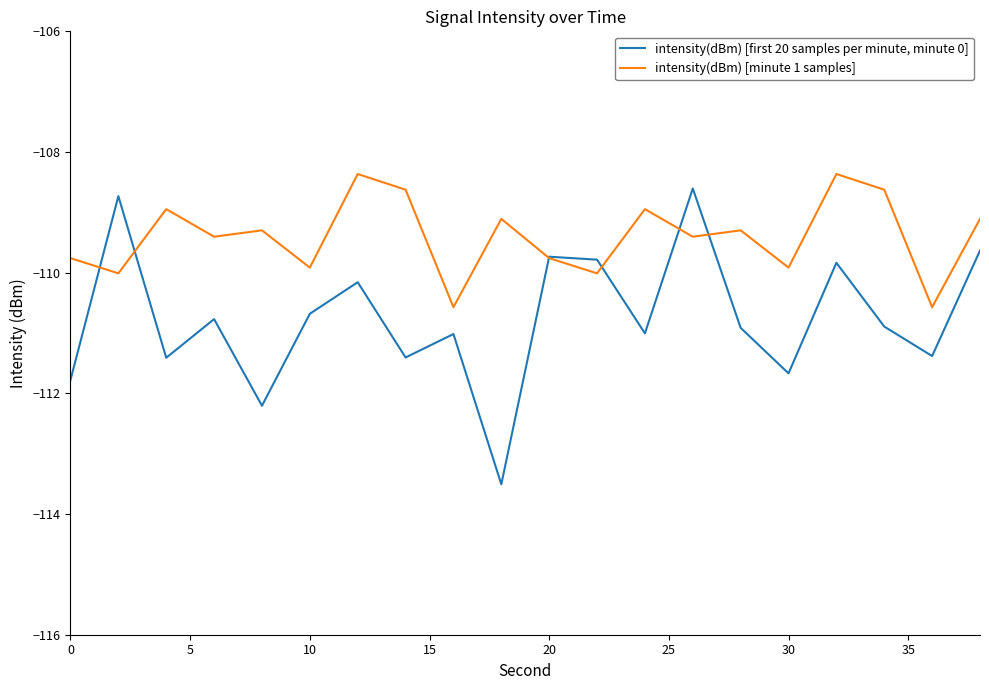

Which series has the largest total across all categories?

intensity(dBm) [minute 1 samples]